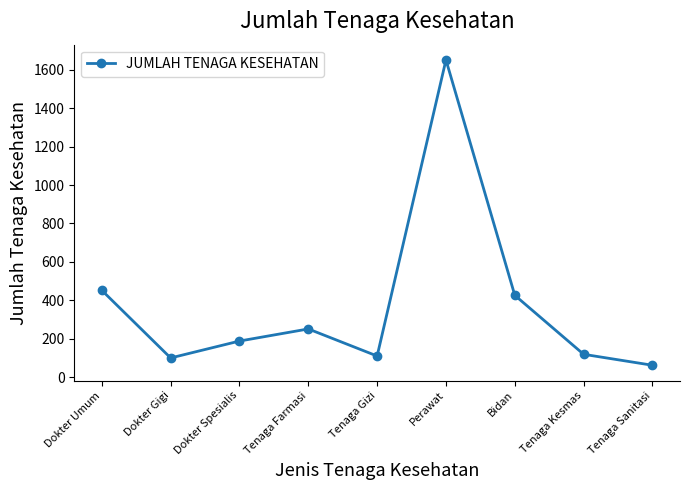

Reading left to right, what are all the values shown in this chart?

Dokter Umum=452	Dokter Gigi=100	Dokter Spesialis=188	Tenaga Farmasi=251	Tenaga Gizi=110	Perawat=1651	Bidan=426	Tenaga Kesmas=119	Tenaga Sanitasi=62